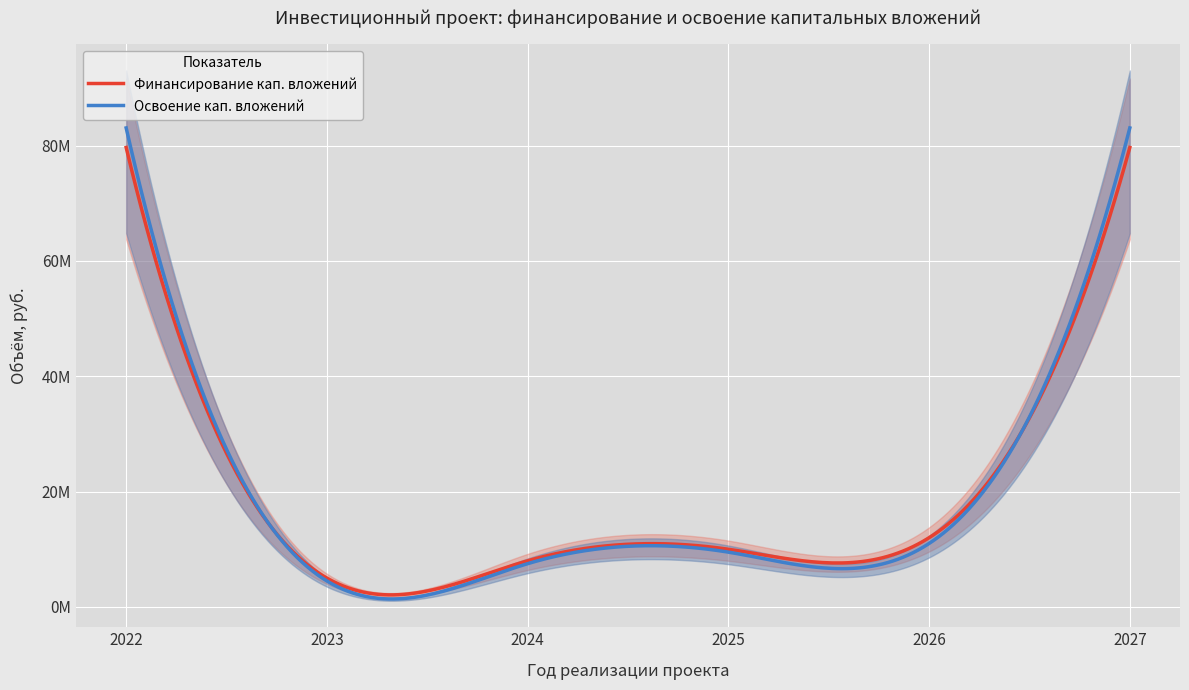

The Финансирование (корр.) series shows 79657715 at 2022. True or false?

True